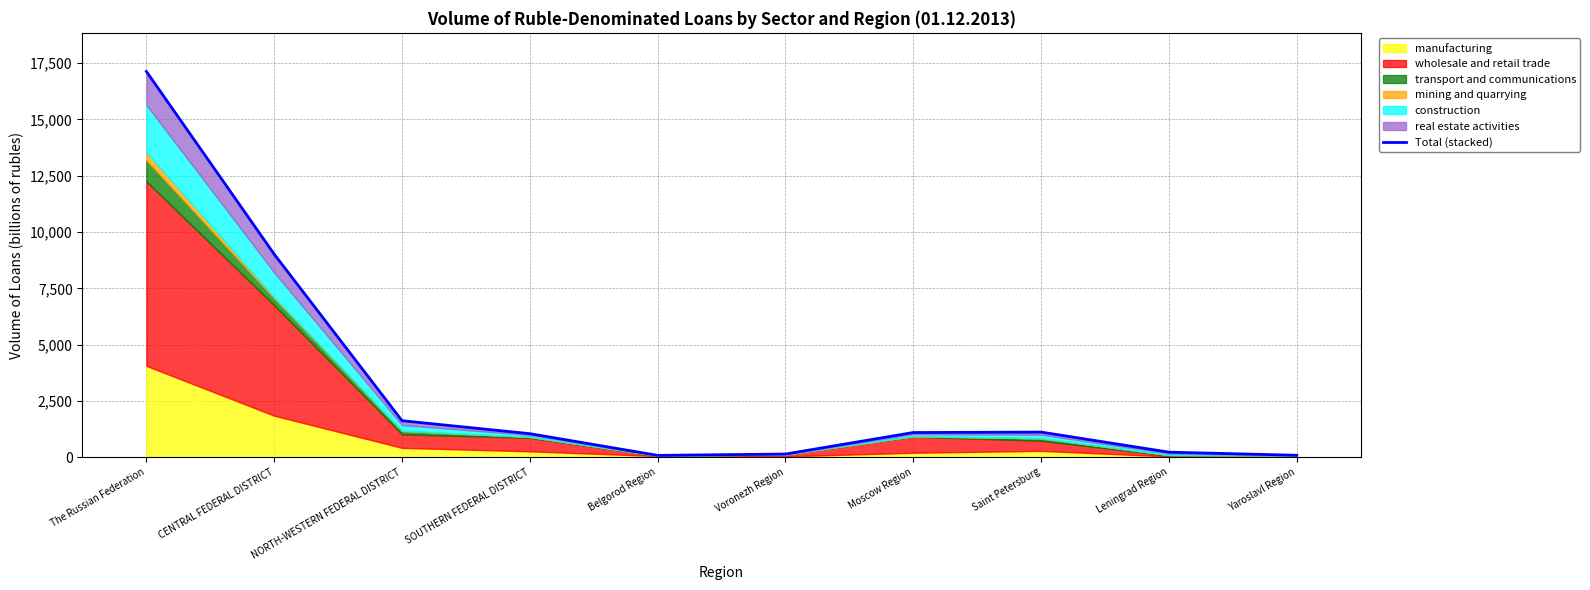

Does the chart have visible grid lines?

Yes